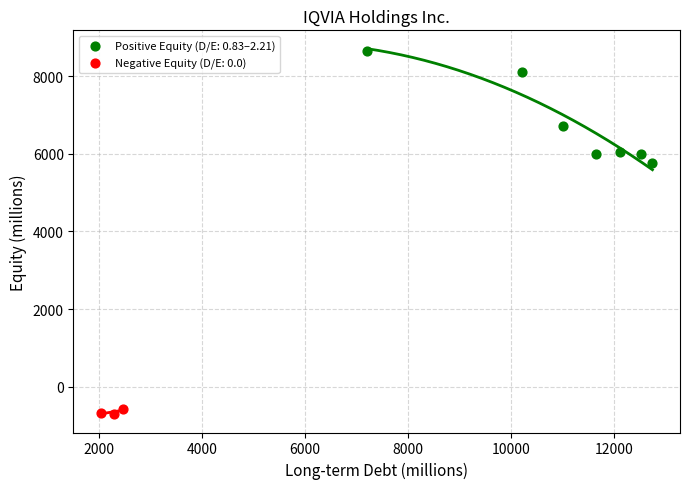

Which series contains the lowest Y value?

Negative Equity (D/E: 0.0)